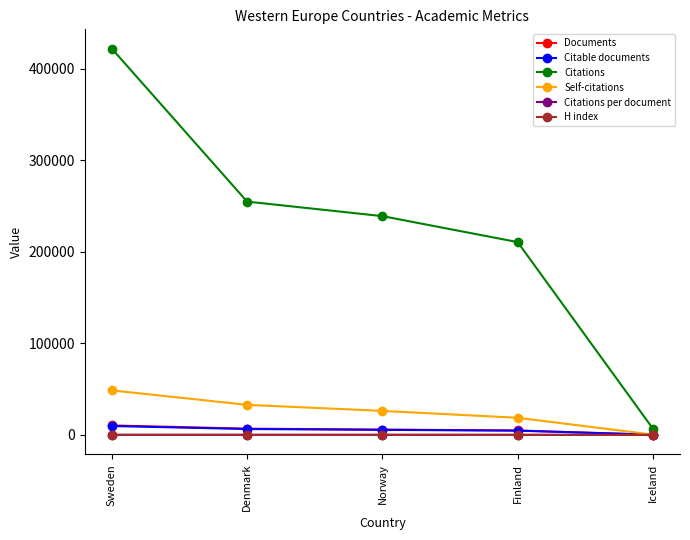

Does the chart have visible grid lines?

No